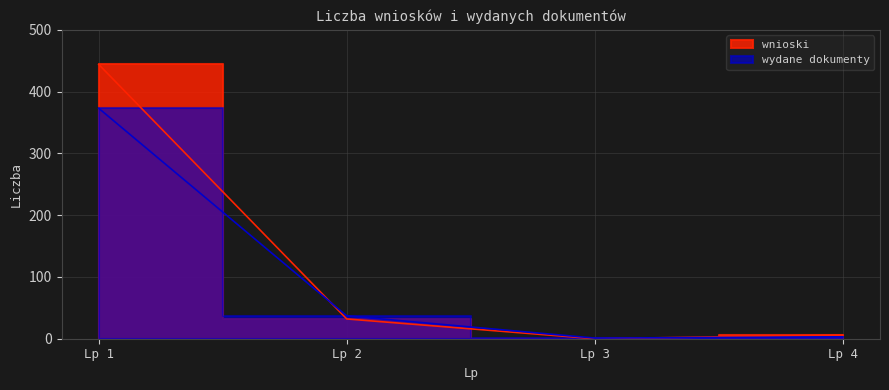

How many distinct data groups are displayed?

2